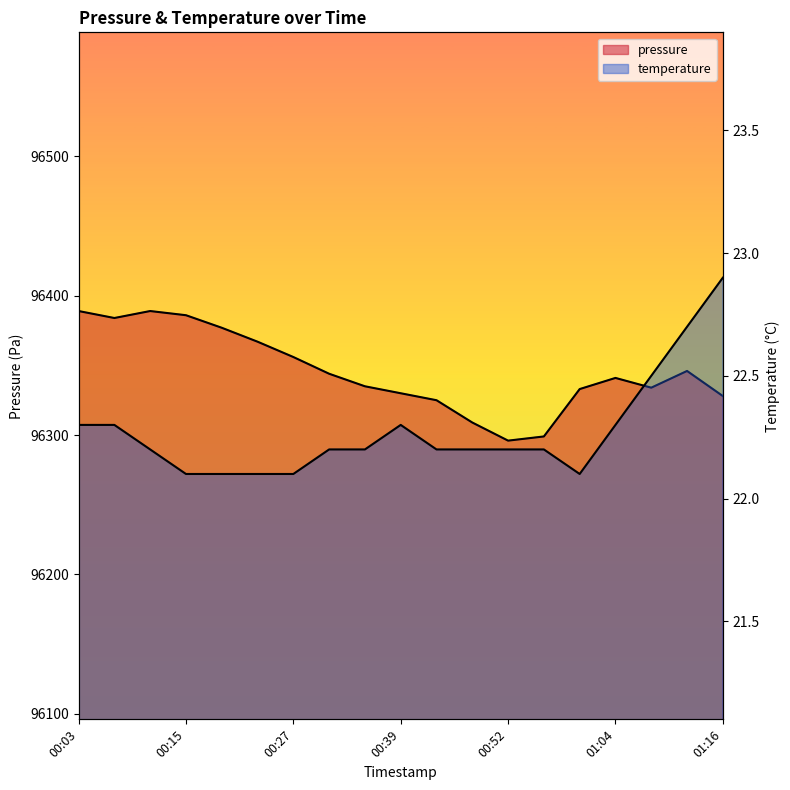

Which category has the highest value across all series?

00:03